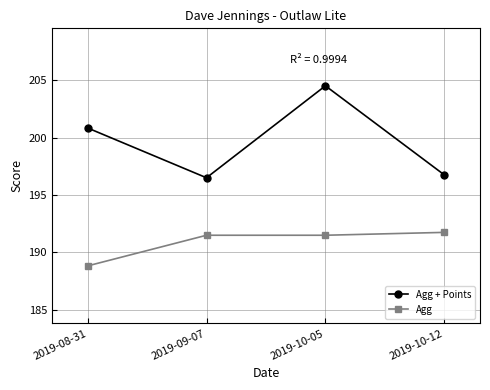

The value of Agg + Points at 2019-10-12 is 135.7. True or false?

False